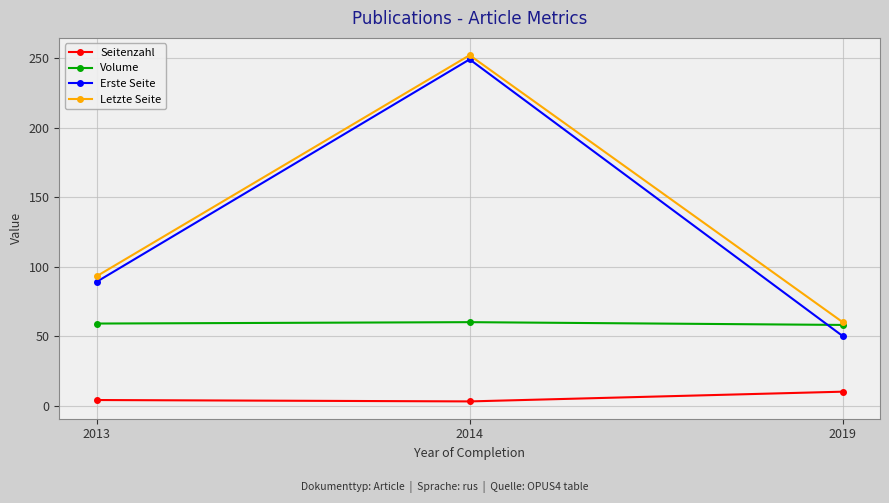

What is the difference between the second highest and minimum values in the Seitenzahl series?

1